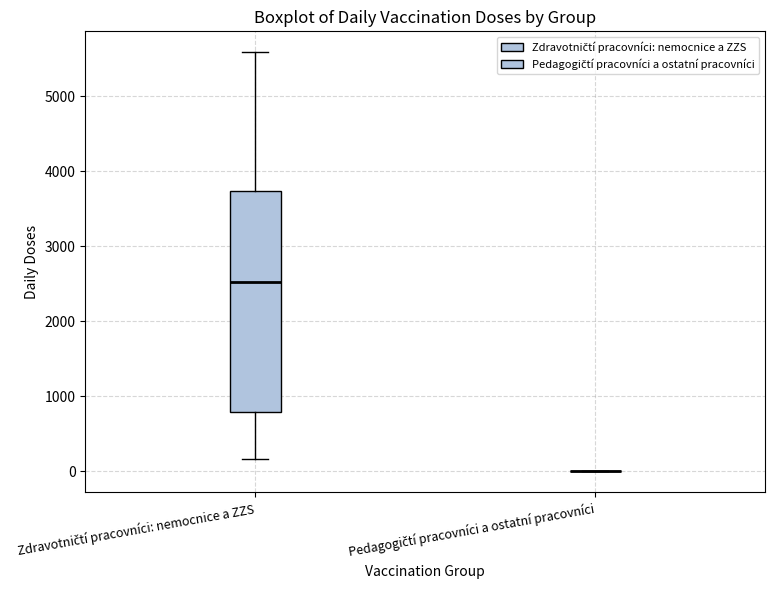

Reading left to right, read every box against the y-axis: the position of its median line, the range the box covers, and the ends of its whiskers. The values are not printed on the chart, so give them approximately, as read against the axis.

Zdravotničtí pracovníci: nemocnice a ZZS: median 2500, box 800 to 3700, whiskers 200 to 5600
Pedagogičtí pracovníci a ostatní pracovníci: box collapsed to a line at 0, whiskers 0 to 0